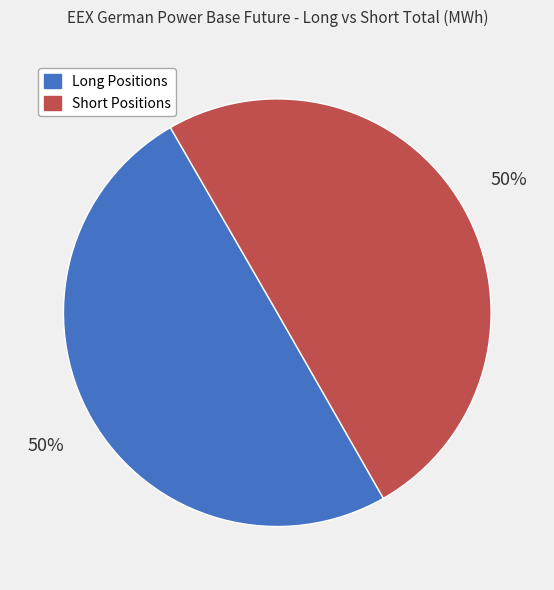

To the nearest percent, what is the average slice percentage?

50%